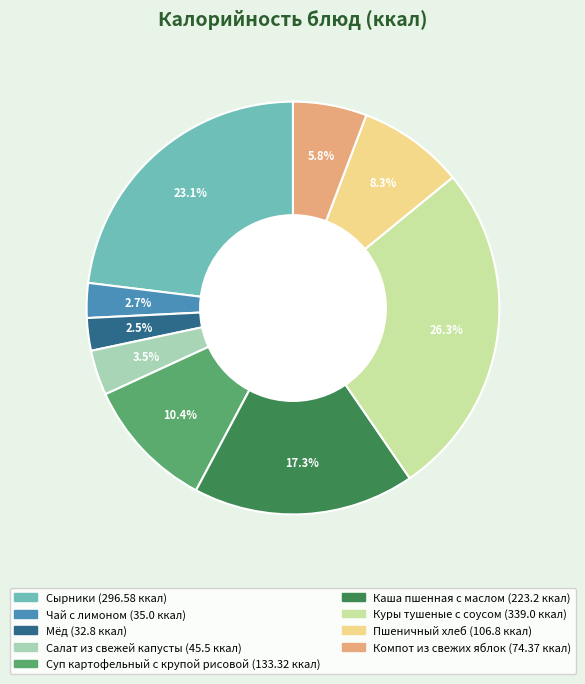

To the nearest percent, what is the difference between the Мёд and Суп картофельный с крупой рисовой slice percentages?

8%